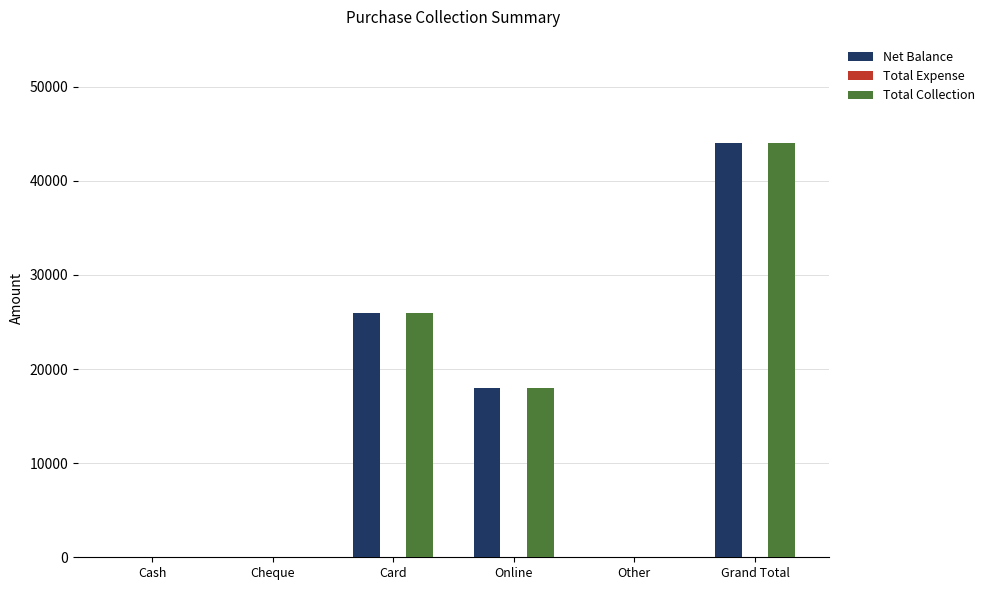

What is the sum of all Net Balance values?

88000